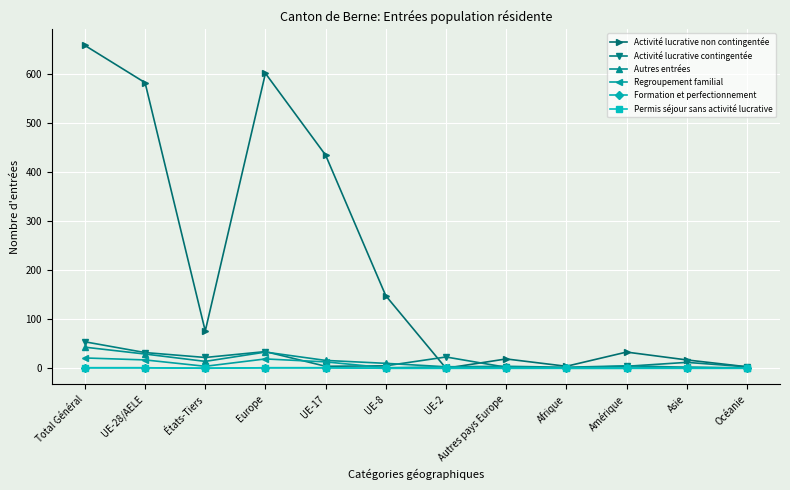

How many intersections are there between Regroupement familial and Activité lucrative non contingentée?

2